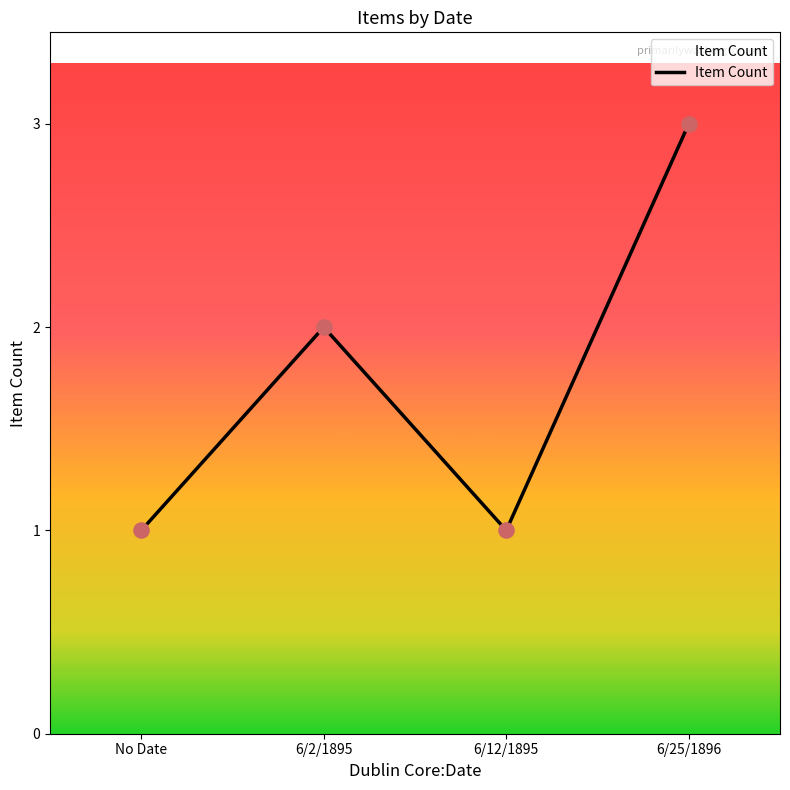

Which has a higher value, 6/2/1895 or 6/12/1895?

6/2/1895